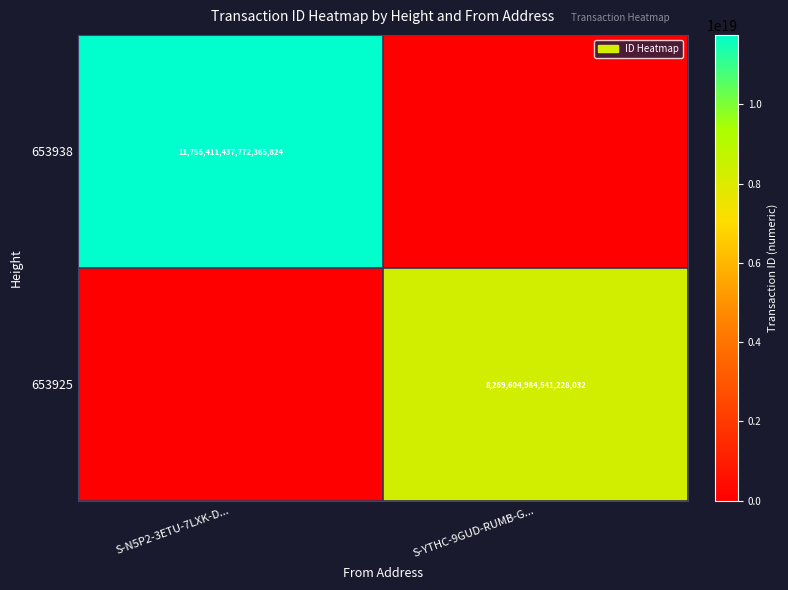

What is the spread (max minus min) of values at S-YTHC-9GUD-RUMB-G...?

8269604984541228032